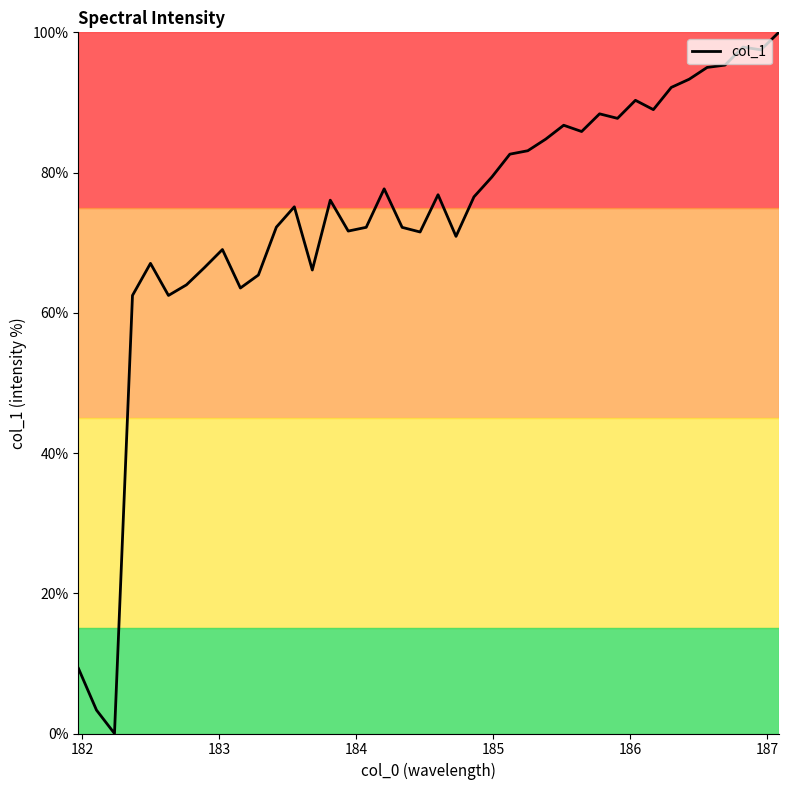

What is the difference between the maximum and minimum values?

100.0